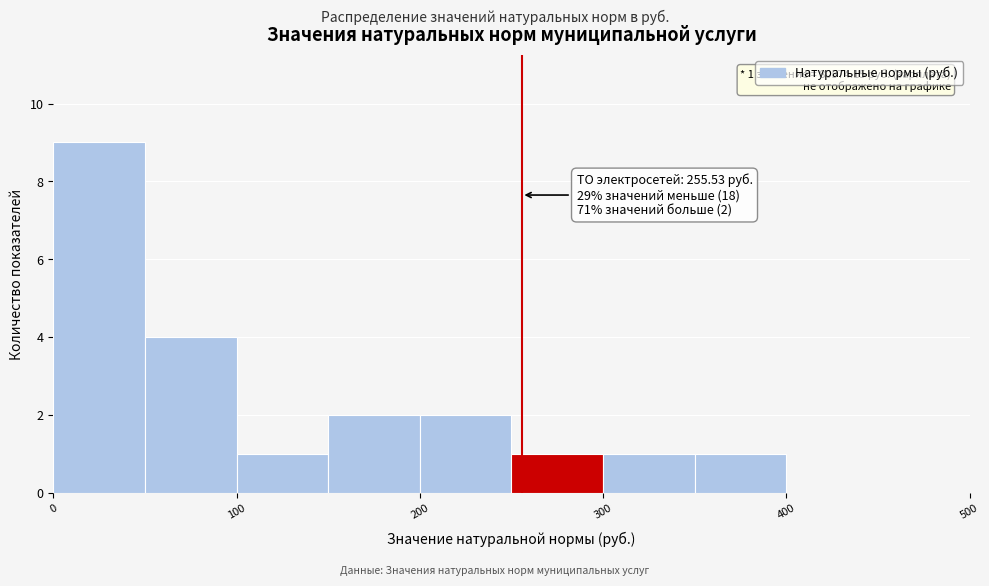

Which range on the x-axis has the tallest bar?

0 to 50